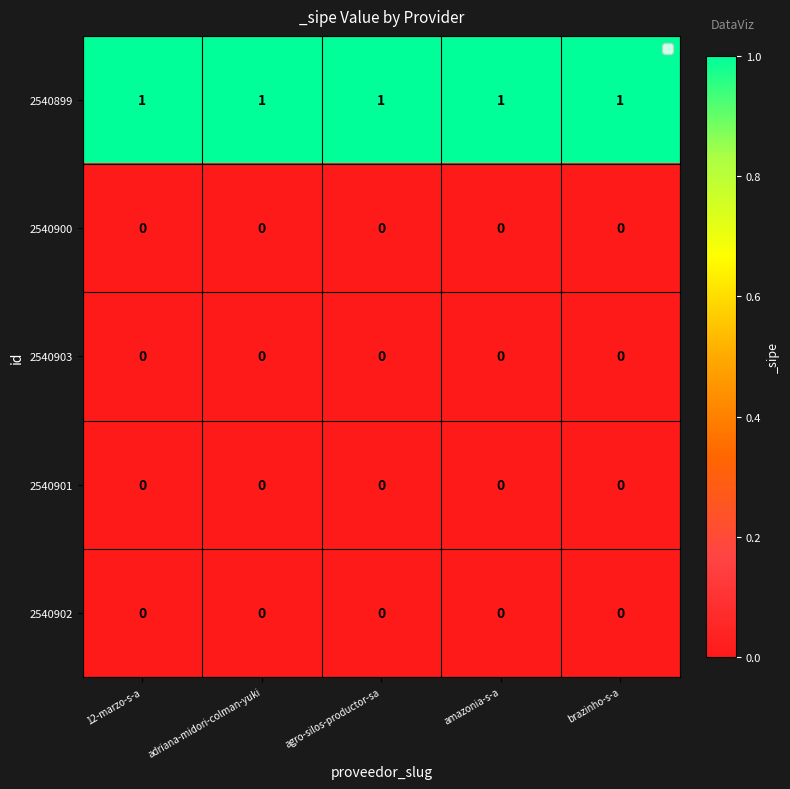

True or false: 2540900 has a value of 0 at agro-silos-productor-sa.

True